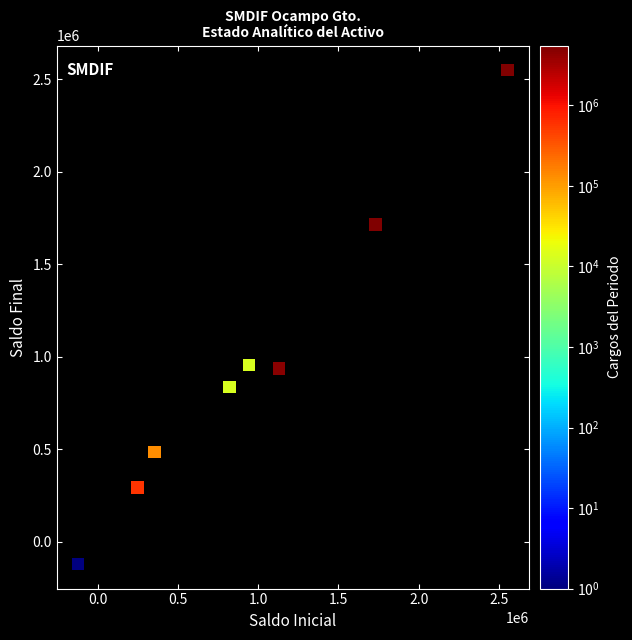

What is the range of Y values (max minus min)?

2669272.7